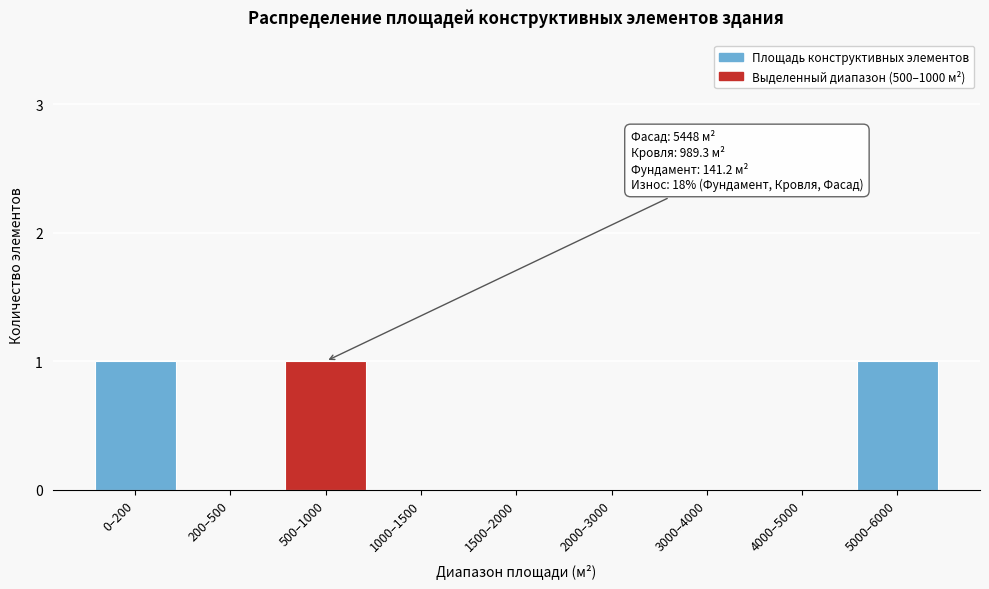

Reading left to right, list all the values displayed in this chart.

0–200=1	200–500=0	500–1000=1	1000–1500=0	1500–2000=0	2000–3000=0	3000–4000=0	4000–5000=0	5000–6000=1